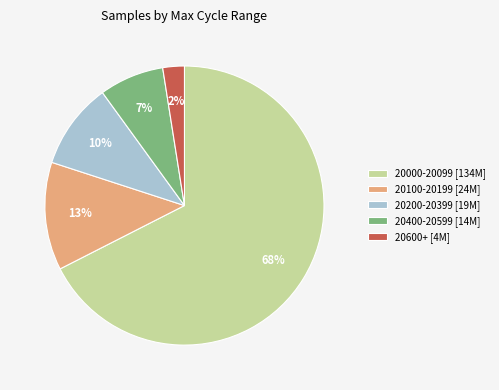

Count the number of slices in the pie.

5